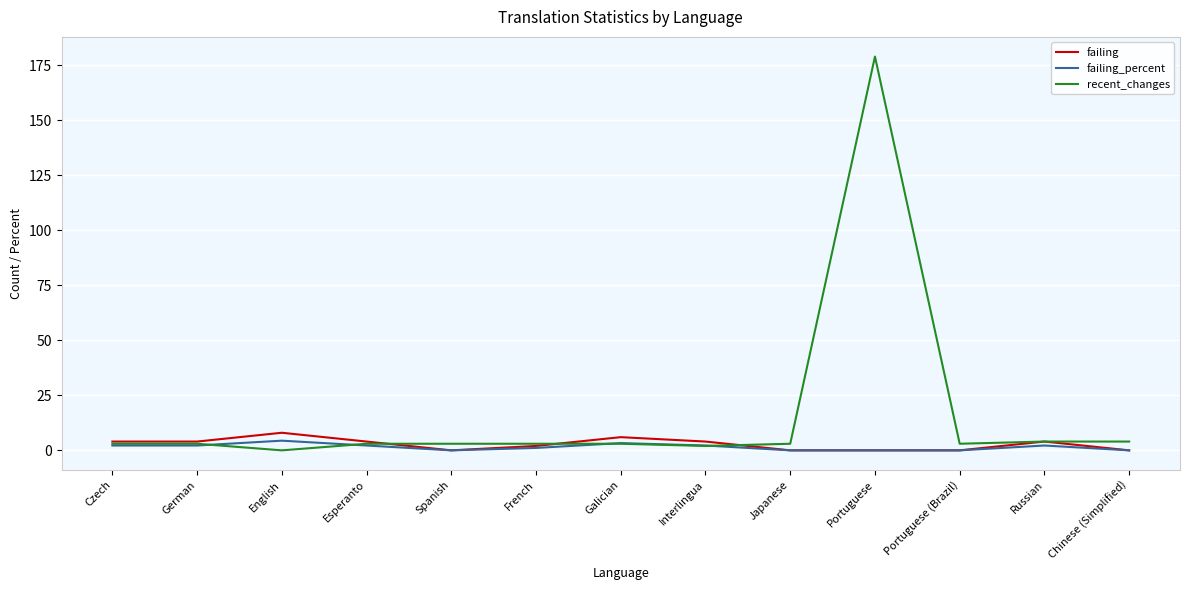

Does the chart have visible grid lines?

Yes